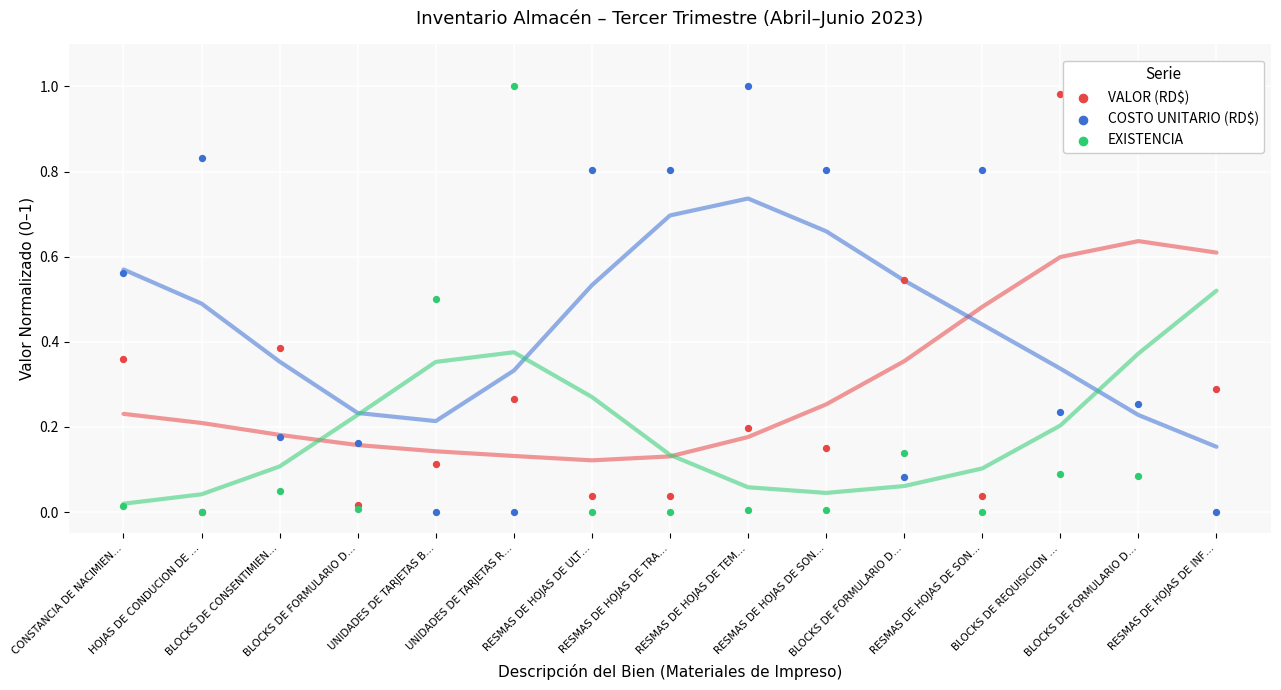

Which series has the largest Y range (max minus min)?

VALOR (RD$)